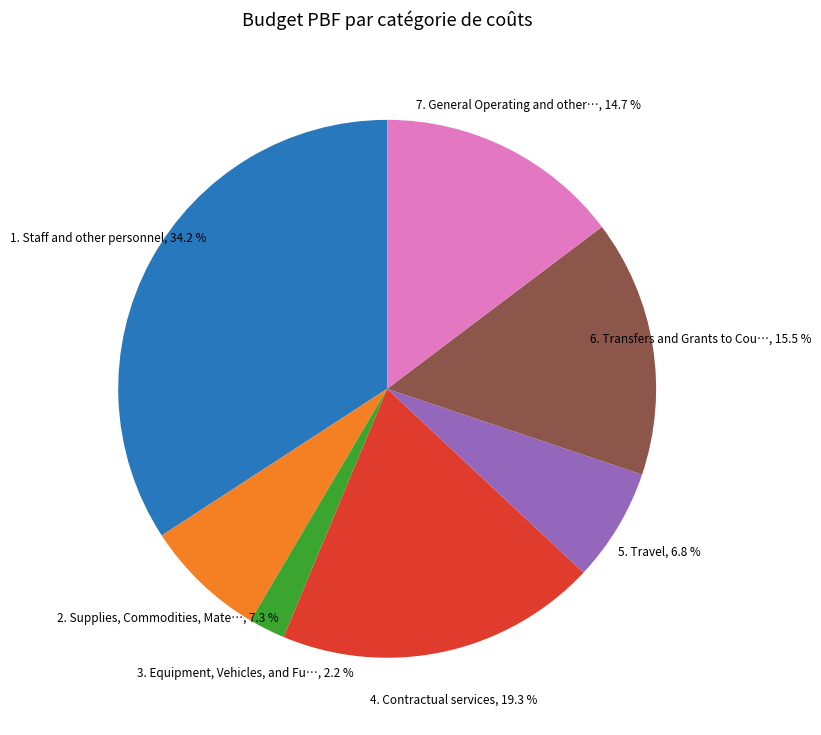

Is there a majority slice in this chart?

No